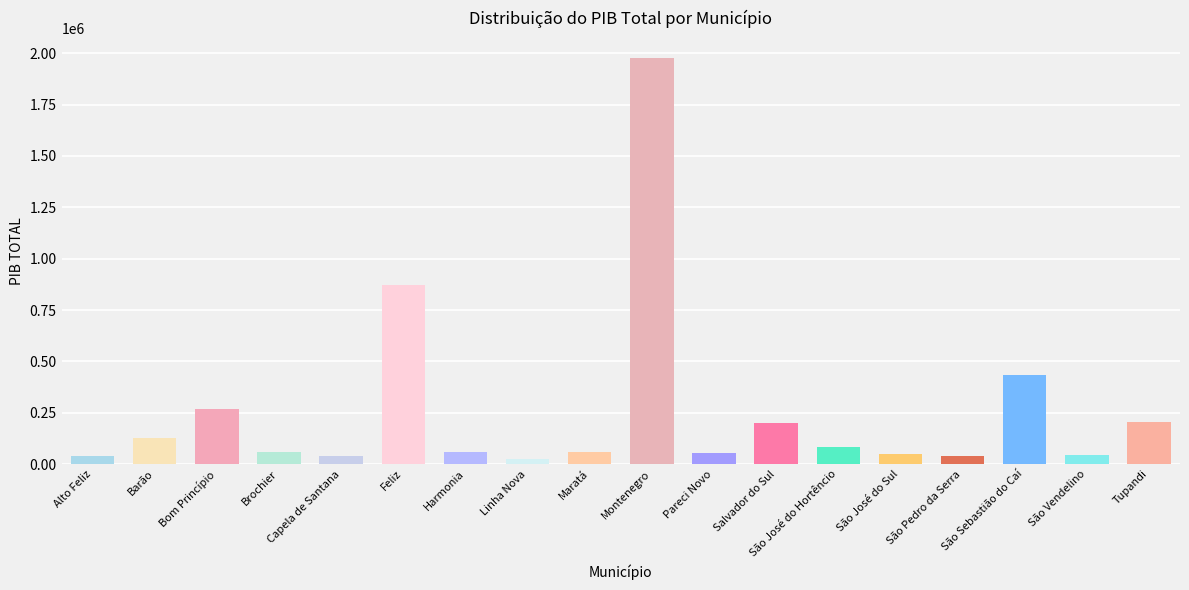

What is the label of the 11th bar from the left?

Pareci Novo